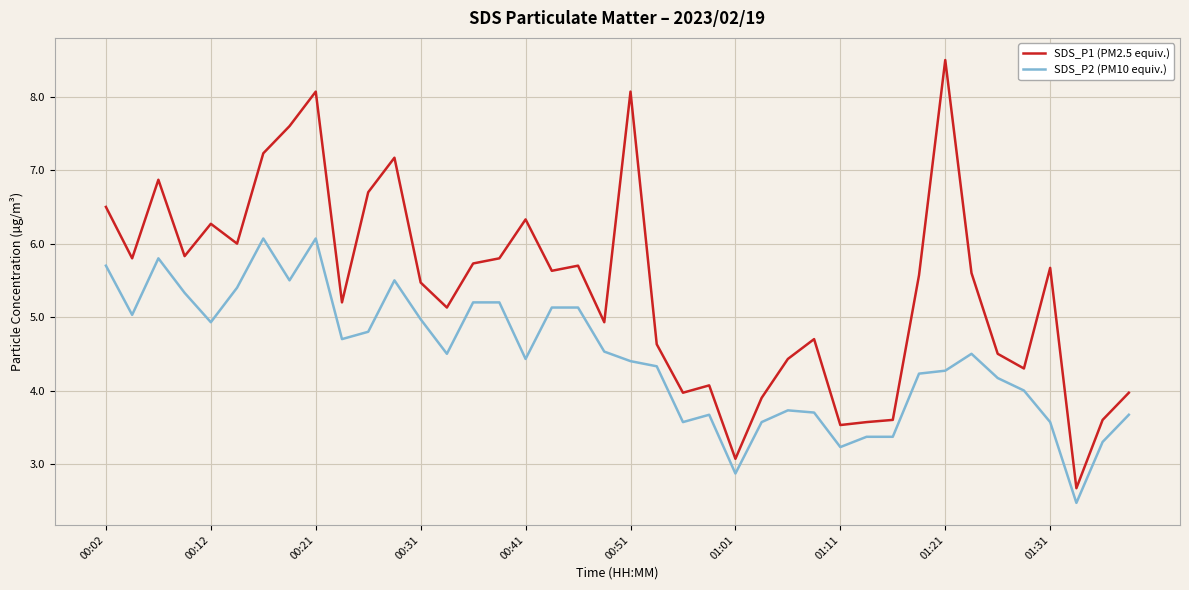

Which series has the largest total across all categories?

SDS_P1 (PM2.5 equiv.)